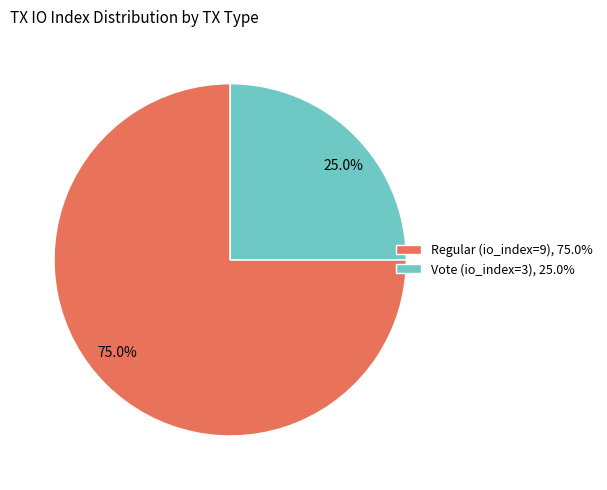

Which slice is the smallest?

Vote (io_index=3)